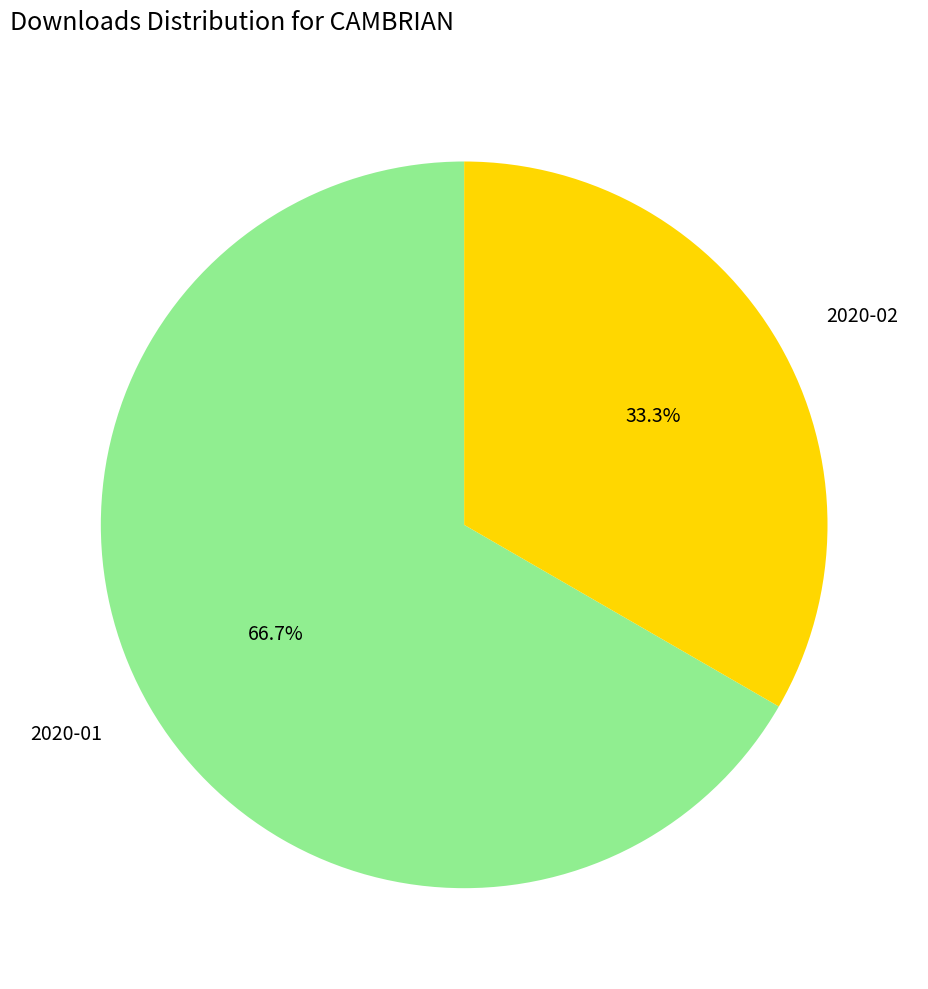

Is 2020-02 the majority of the pie?

No